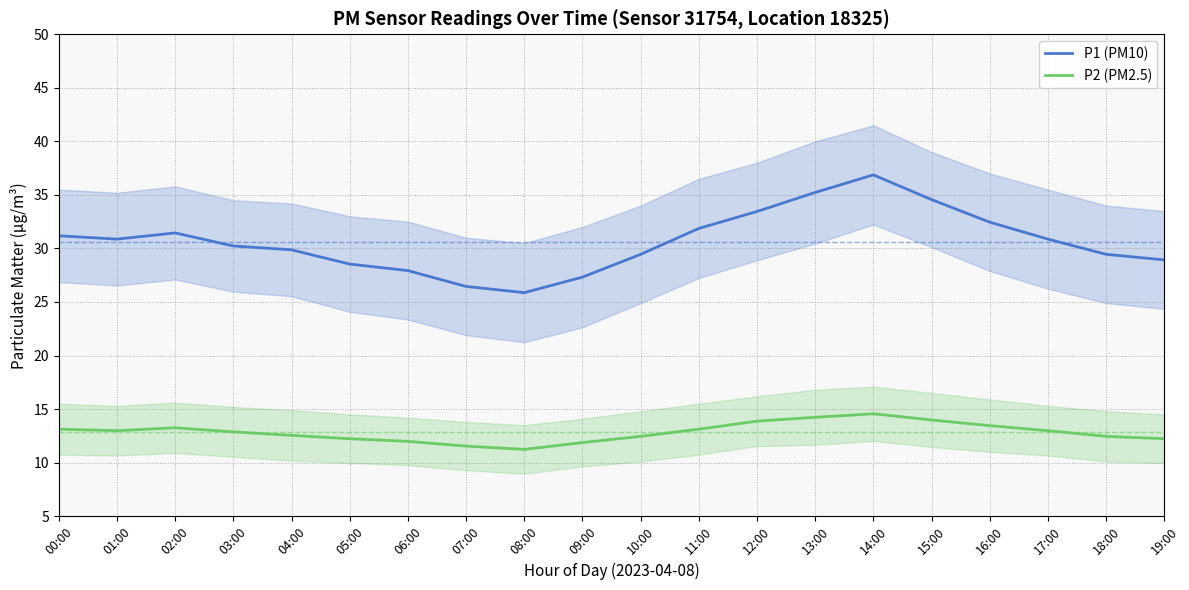

Which category has the lowest value in the P1 (PM10) series?

08:00